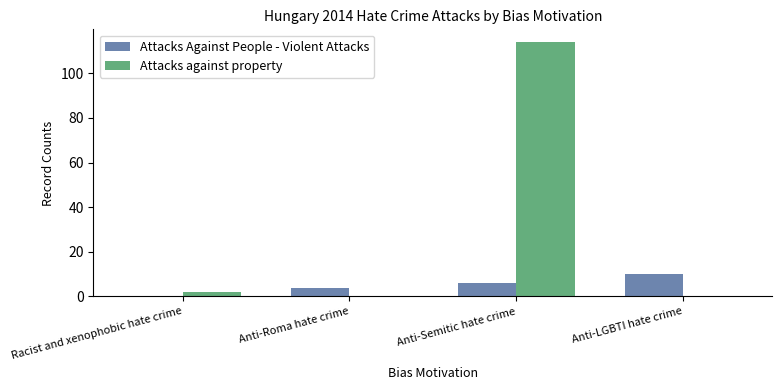

Which series has the largest total across all categories?

Attacks against property